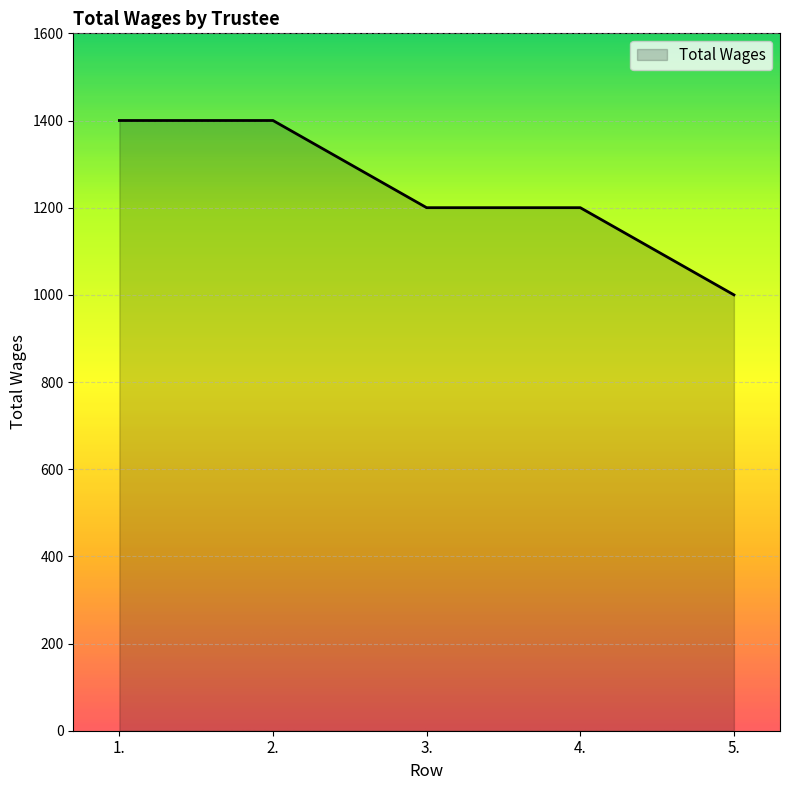

What is the change in value from 1. to 5.?

-400